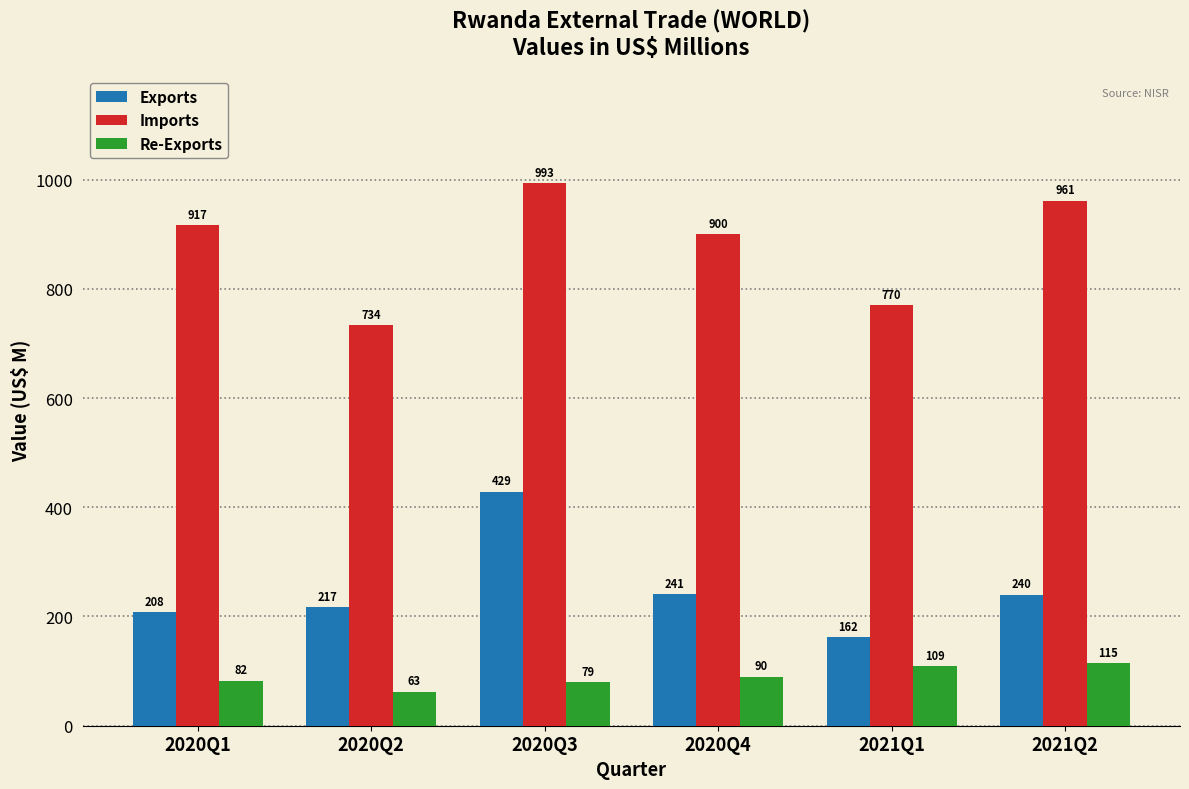

At which category is the sum across all series the highest?

2020Q3